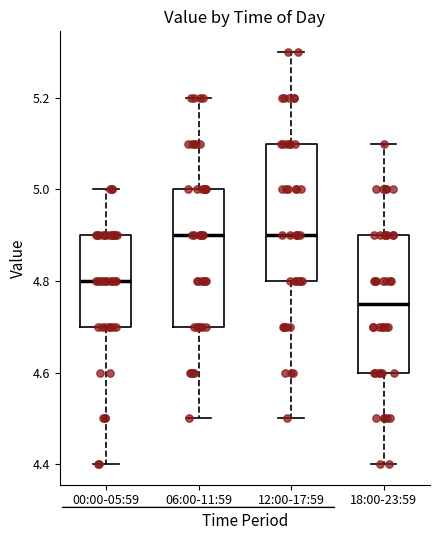

Where is the upper edge of the box for 06:00-11:59 on the y-axis? The values are not printed on the chart, so give them approximately, as read against the axis.

5.00